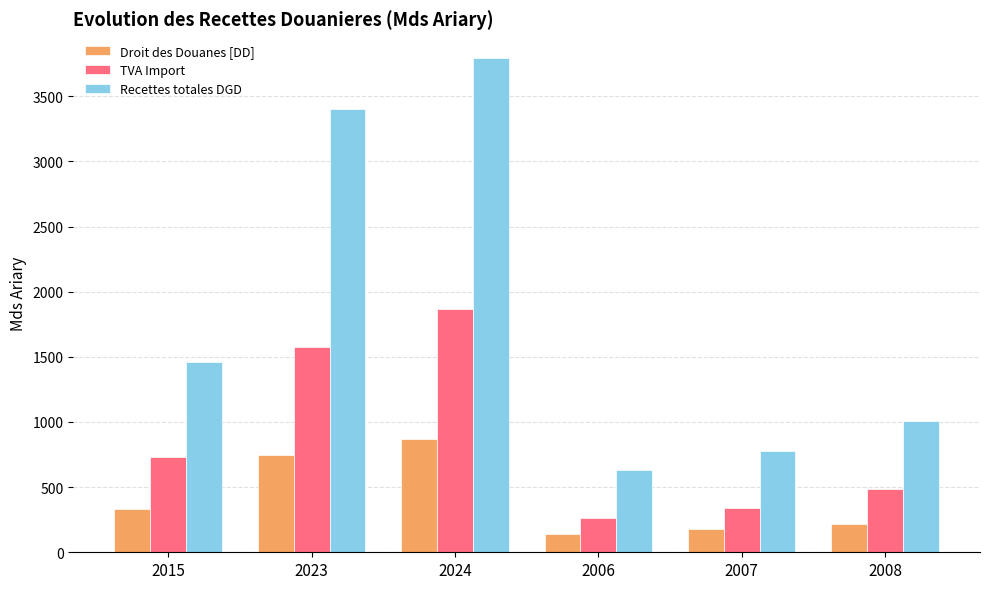

The value of Droit des Douanes [DD] at 2008 is 219.9. True or false?

True